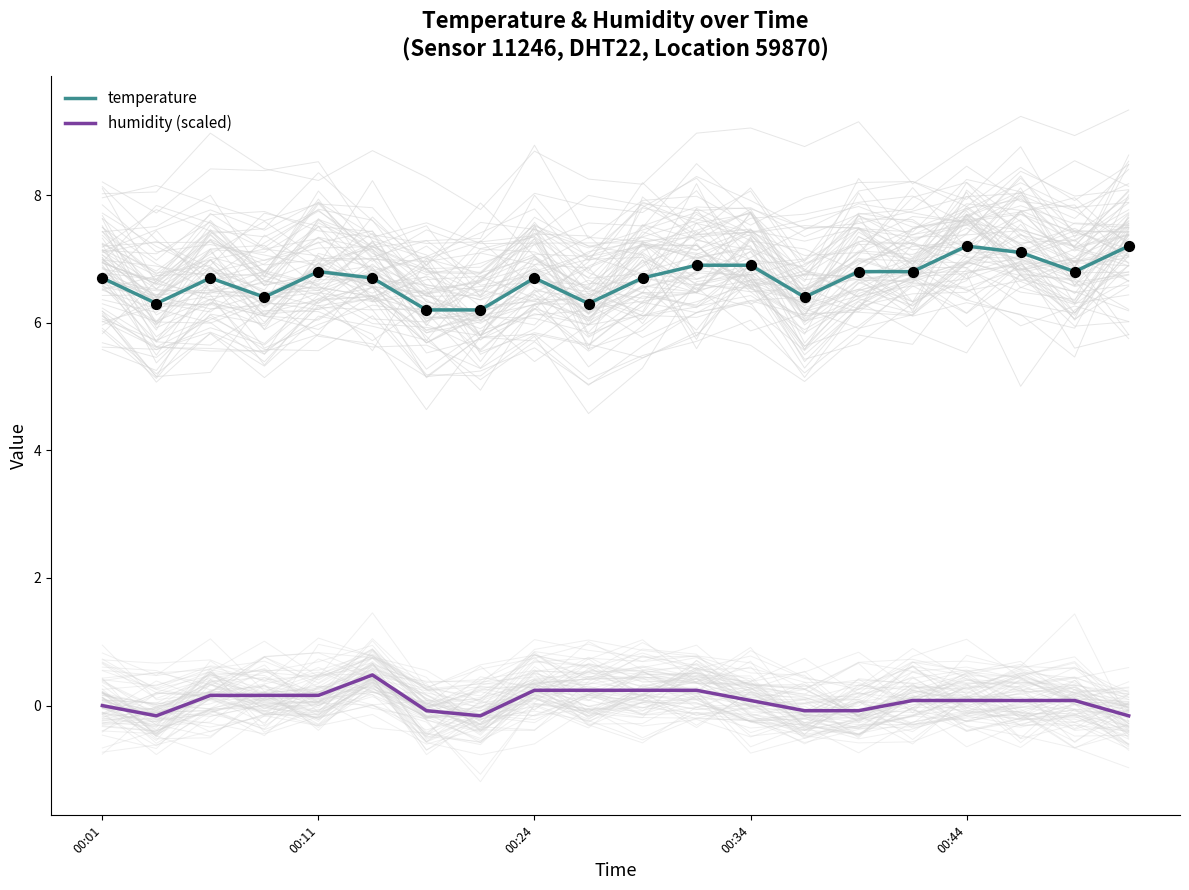

At how many categories does at least one series exceed 0?

20